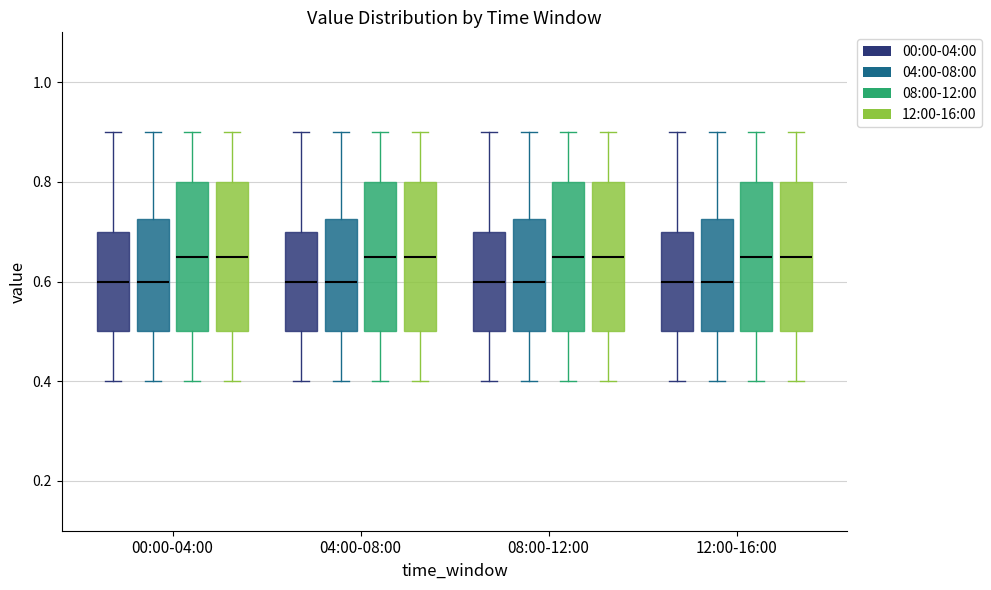

Reading left to right, transcribe this box plot: for each box, give where its median line is, the range the box spans, and where its two whiskers end, as read against the y-axis. The values are not printed on the chart, so give them approximately, as read against the axis.

00:00-04:00 (00:00-04:00): median 0.60, box 0.50 to 0.70, whiskers 0.40 to 0.90
00:00-04:00 (04:00-08:00): median 0.60, box 0.50 to 0.72, whiskers 0.40 to 0.90
00:00-04:00 (08:00-12:00): median 0.66, box 0.50 to 0.80, whiskers 0.40 to 0.90
00:00-04:00 (12:00-16:00): median 0.66, box 0.50 to 0.80, whiskers 0.40 to 0.90
04:00-08:00 (00:00-04:00): median 0.60, box 0.50 to 0.70, whiskers 0.40 to 0.90
04:00-08:00 (04:00-08:00): median 0.60, box 0.50 to 0.72, whiskers 0.40 to 0.90
04:00-08:00 (08:00-12:00): median 0.66, box 0.50 to 0.80, whiskers 0.40 to 0.90
04:00-08:00 (12:00-16:00): median 0.66, box 0.50 to 0.80, whiskers 0.40 to 0.90
08:00-12:00 (00:00-04:00): median 0.60, box 0.50 to 0.70, whiskers 0.40 to 0.90
08:00-12:00 (04:00-08:00): median 0.60, box 0.50 to 0.72, whiskers 0.40 to 0.90
08:00-12:00 (08:00-12:00): median 0.66, box 0.50 to 0.80, whiskers 0.40 to 0.90
08:00-12:00 (12:00-16:00): median 0.66, box 0.50 to 0.80, whiskers 0.40 to 0.90
12:00-16:00 (00:00-04:00): median 0.60, box 0.50 to 0.70, whiskers 0.40 to 0.90
12:00-16:00 (04:00-08:00): median 0.60, box 0.50 to 0.72, whiskers 0.40 to 0.90
12:00-16:00 (08:00-12:00): median 0.66, box 0.50 to 0.80, whiskers 0.40 to 0.90
12:00-16:00 (12:00-16:00): median 0.66, box 0.50 to 0.80, whiskers 0.40 to 0.90